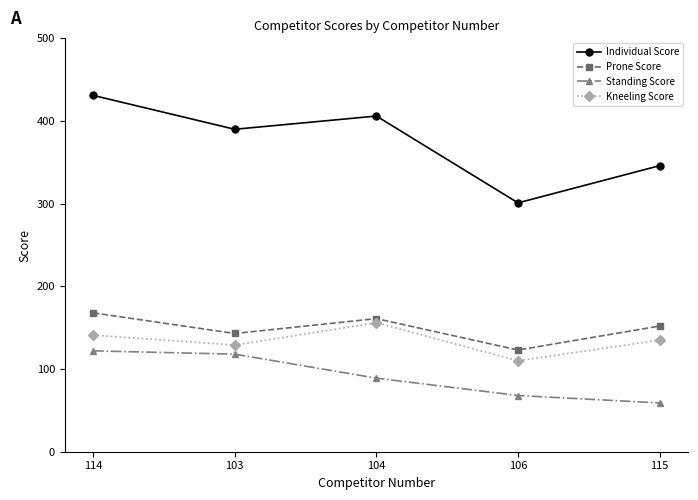

Does the chart display data point markers on the line(s)?

Yes